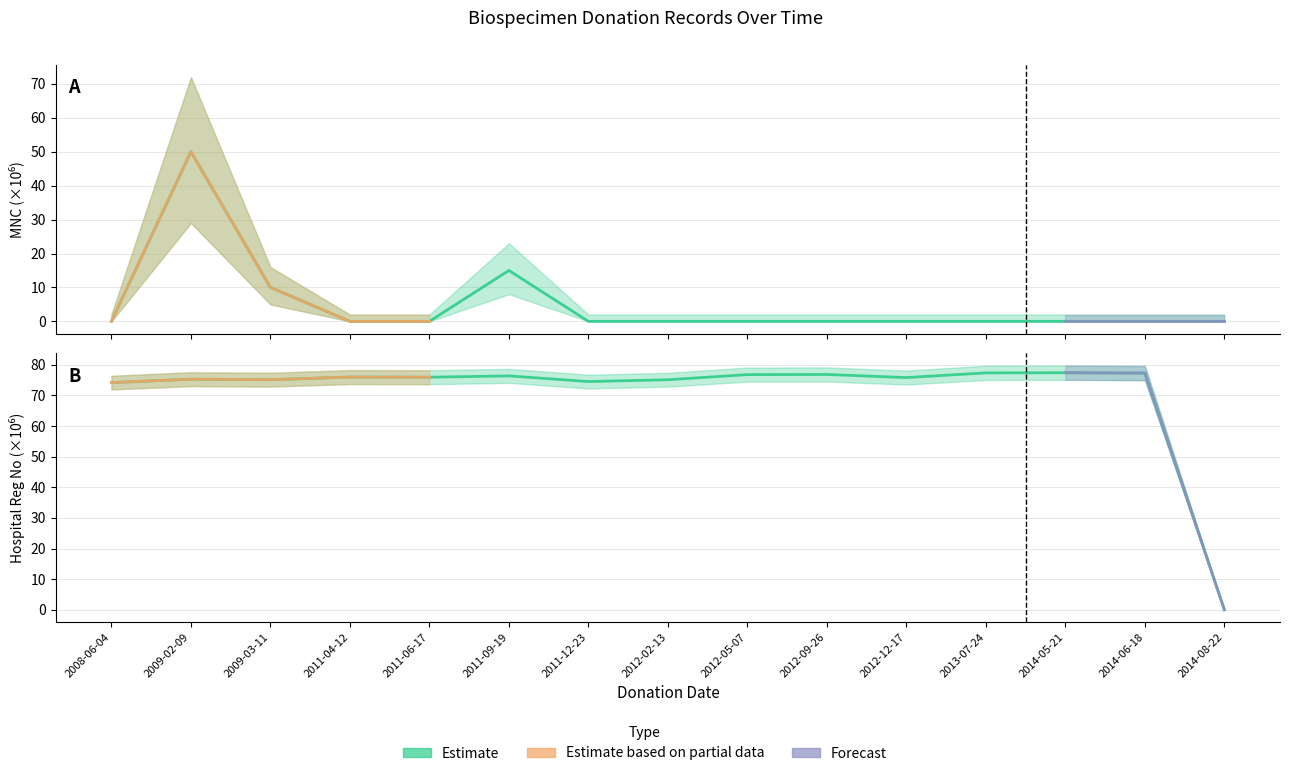

What is the value of the Hospital Reg No (numeric) point at the 4th from the left?

76.0